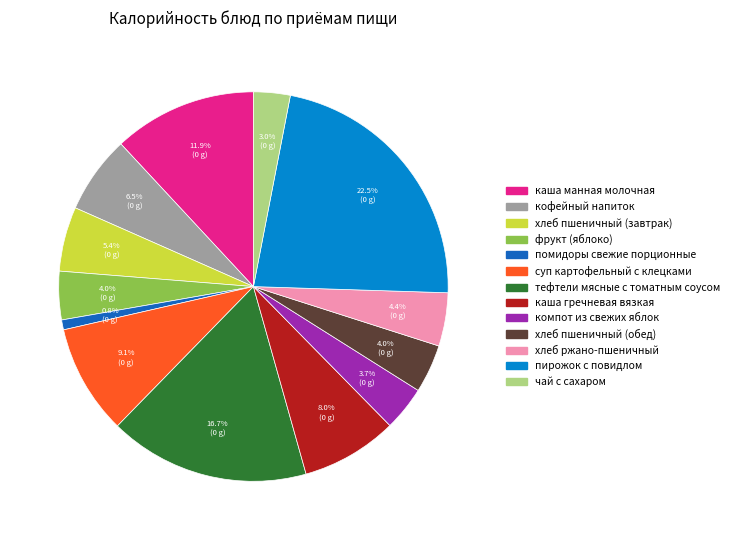

To the nearest percent, what is the combined percentage of чай с сахаром and хлеб пшеничный (завтрак)?

8%